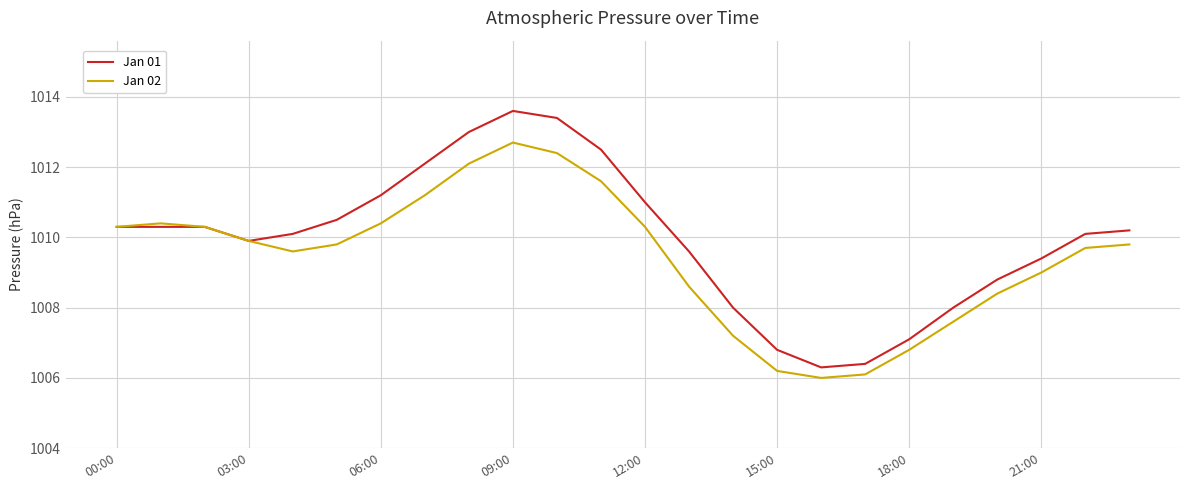

True or false: Jan 02 has more than 2 interior local peaks.

False